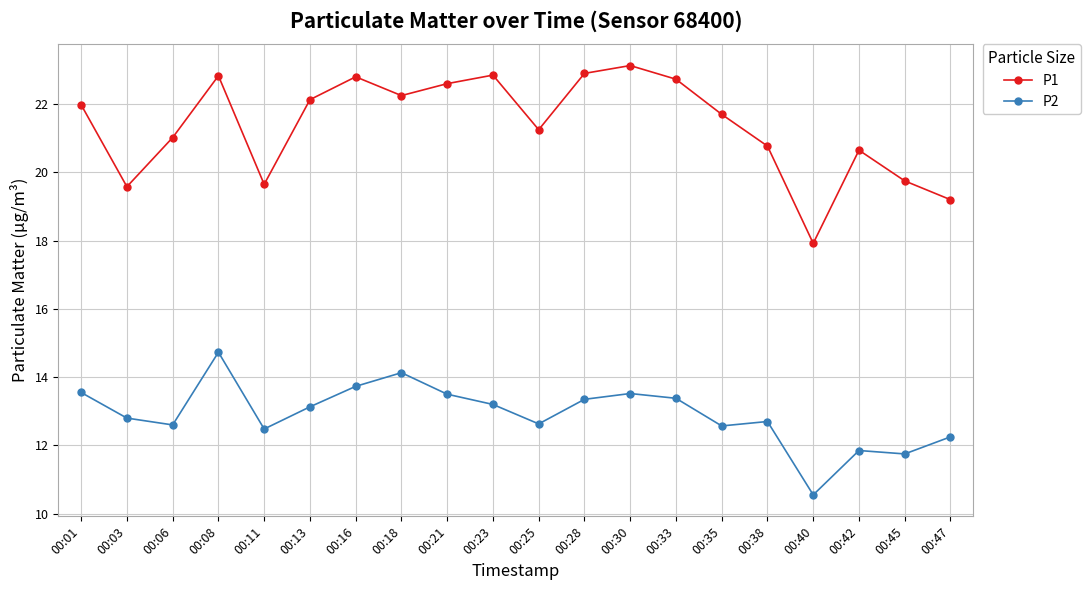

What is the difference between the highest and lowest values at 00:38?

8.1